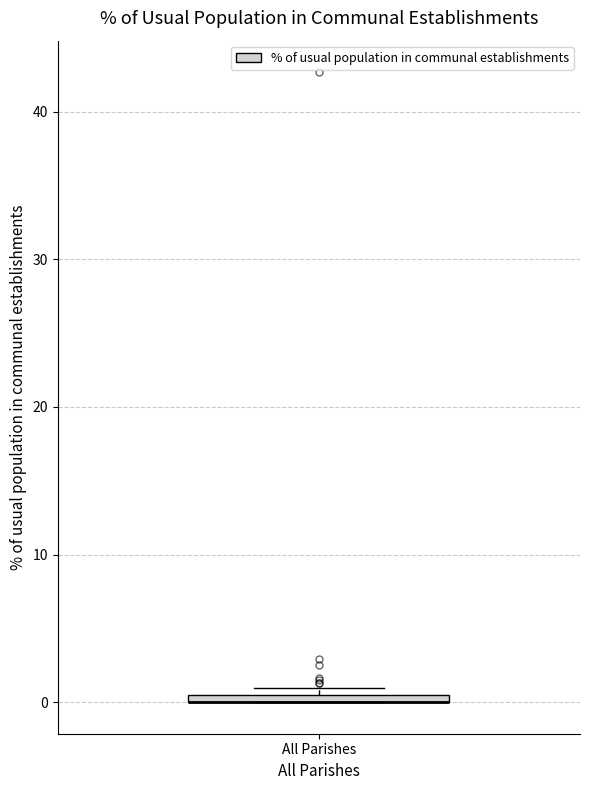

Where is the upper edge of the box for All Parishes on the y-axis? The values are not printed on the chart, so give them approximately, as read against the axis.

1